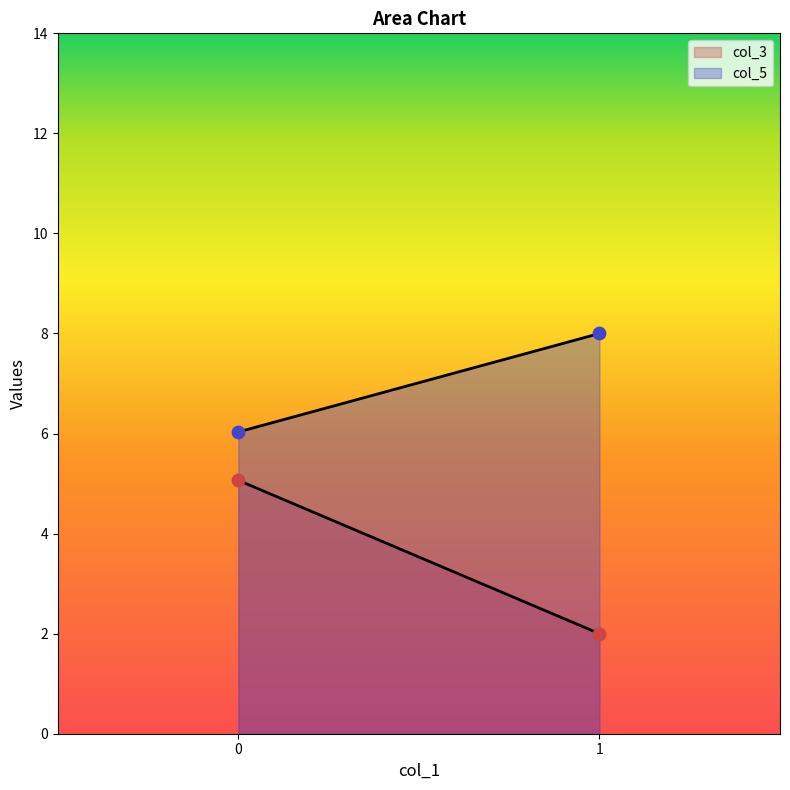

How many lines are shown in the chart?

2